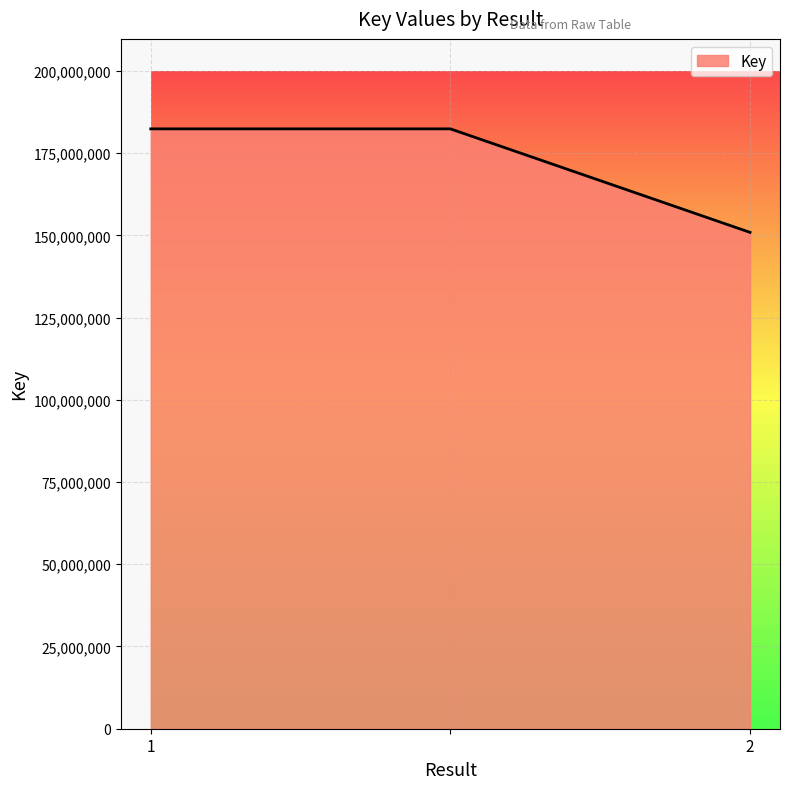

What is the maximum value shown in the chart?

182376634